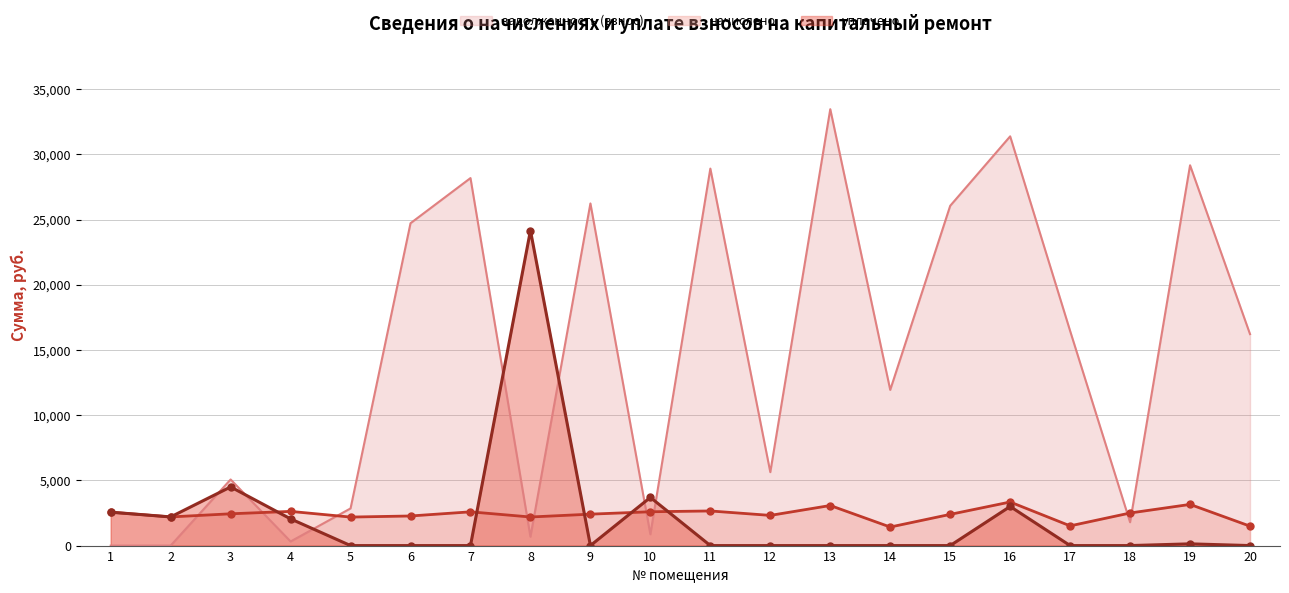

What is the difference between the уплачено values at 1 and 16?

437.3